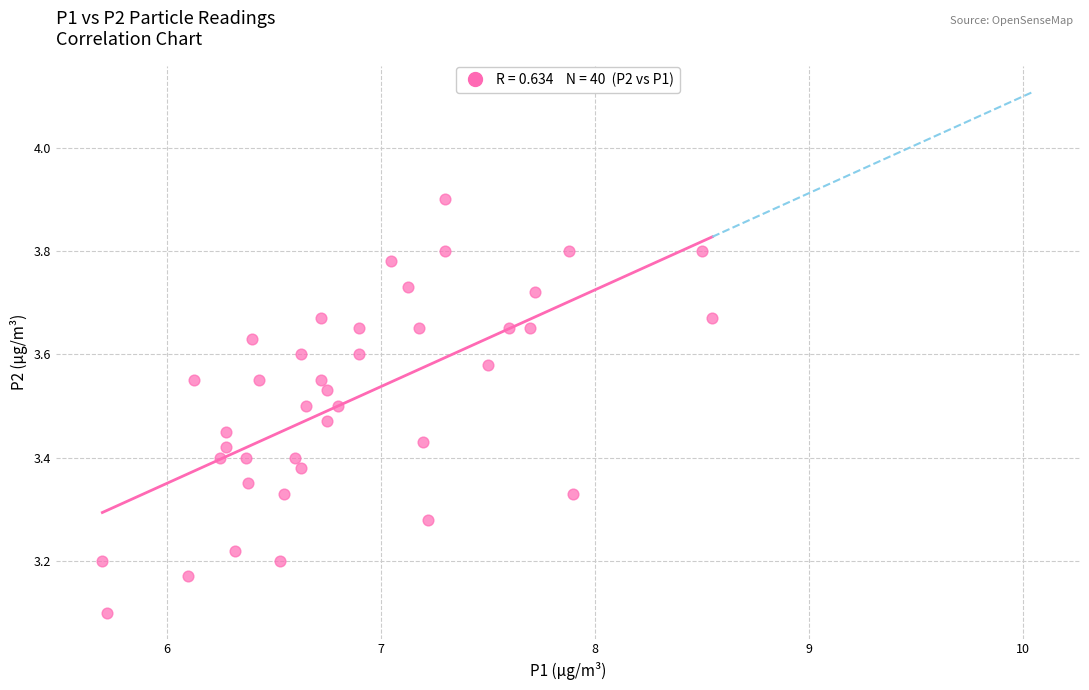

What Y value in the scatter plot is closest to 3?

3.1